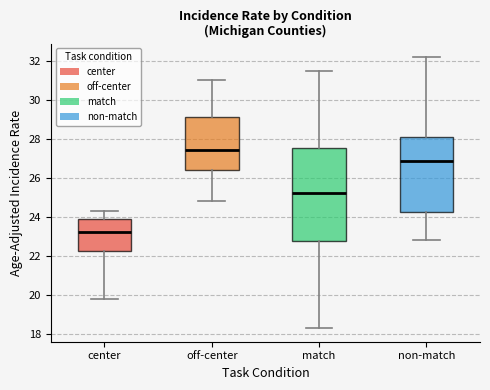

Where does the upper whisker of the box for off-center end on the y-axis? The values are not printed on the chart, so give them approximately, as read against the axis.

31.0